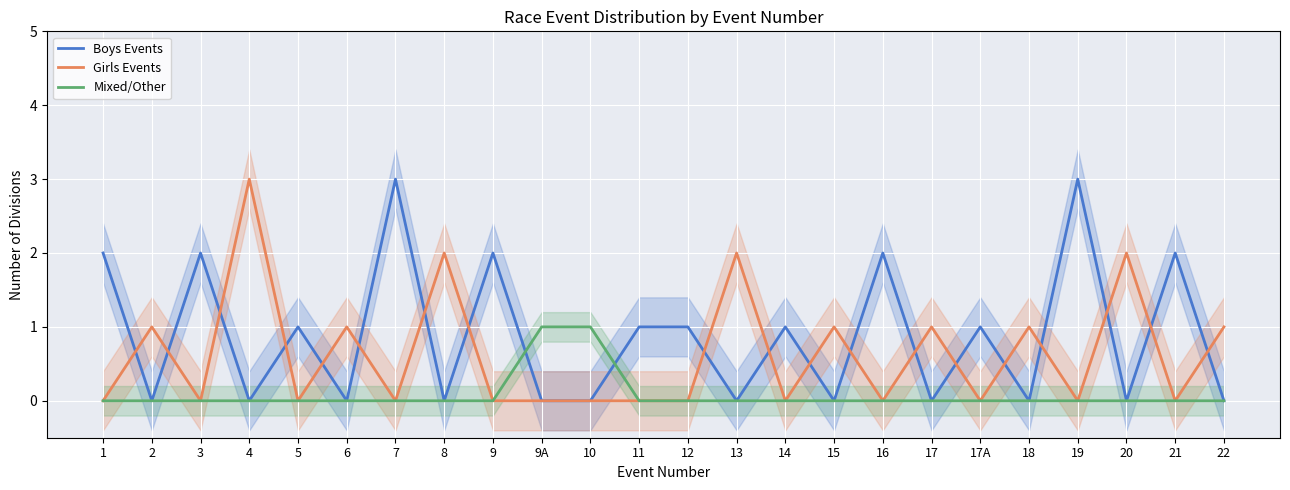

What is the difference between the highest and lowest values at 4?

3